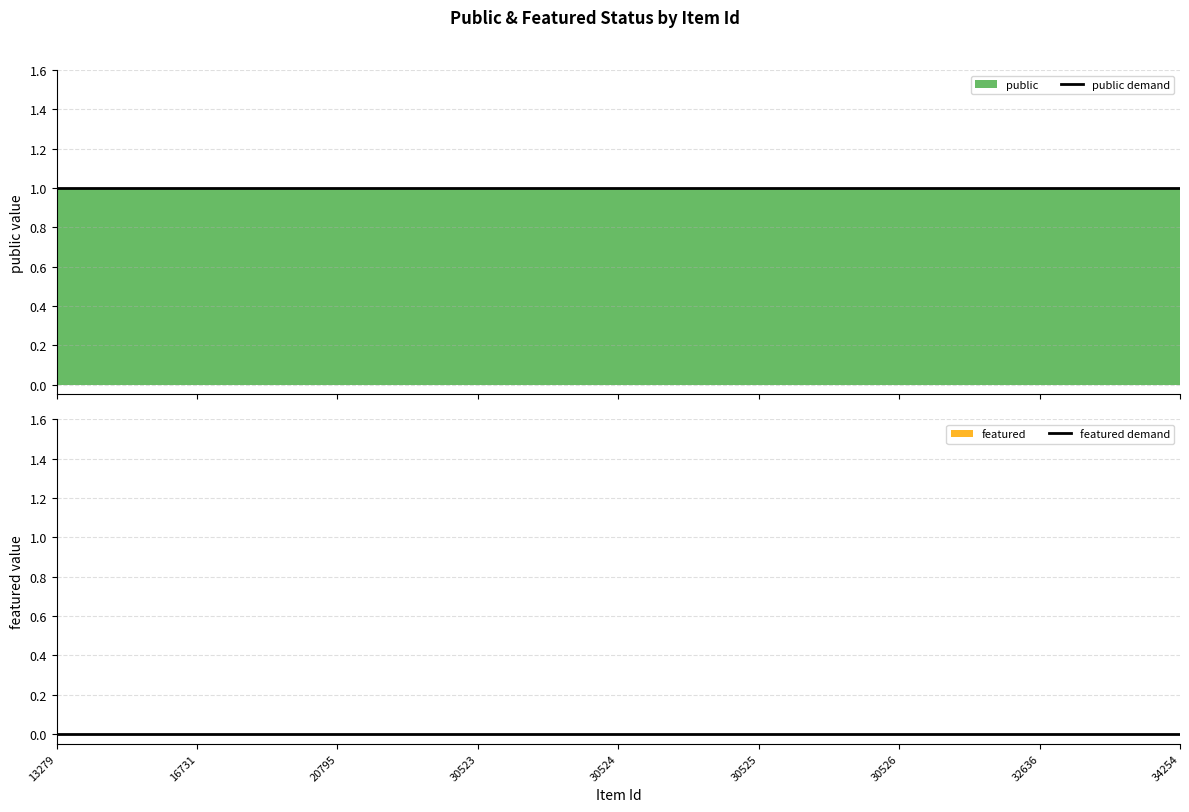

Reading left to right, list all the values displayed in this chart.

public demand: 1	1	1	1	1	1	1	1	1
featured demand: 0	0	0	0	0	0	0	0	0